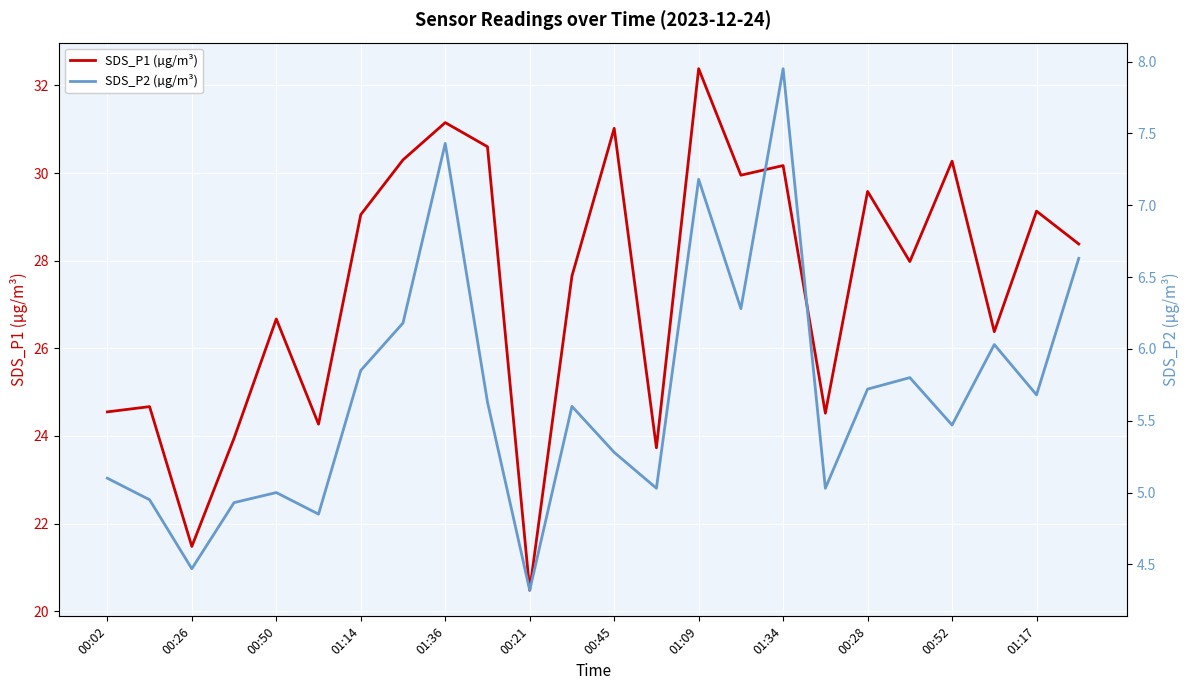

The value of SDS_P1 (µg/m³) at 01:34 is 30.2. True or false?

True